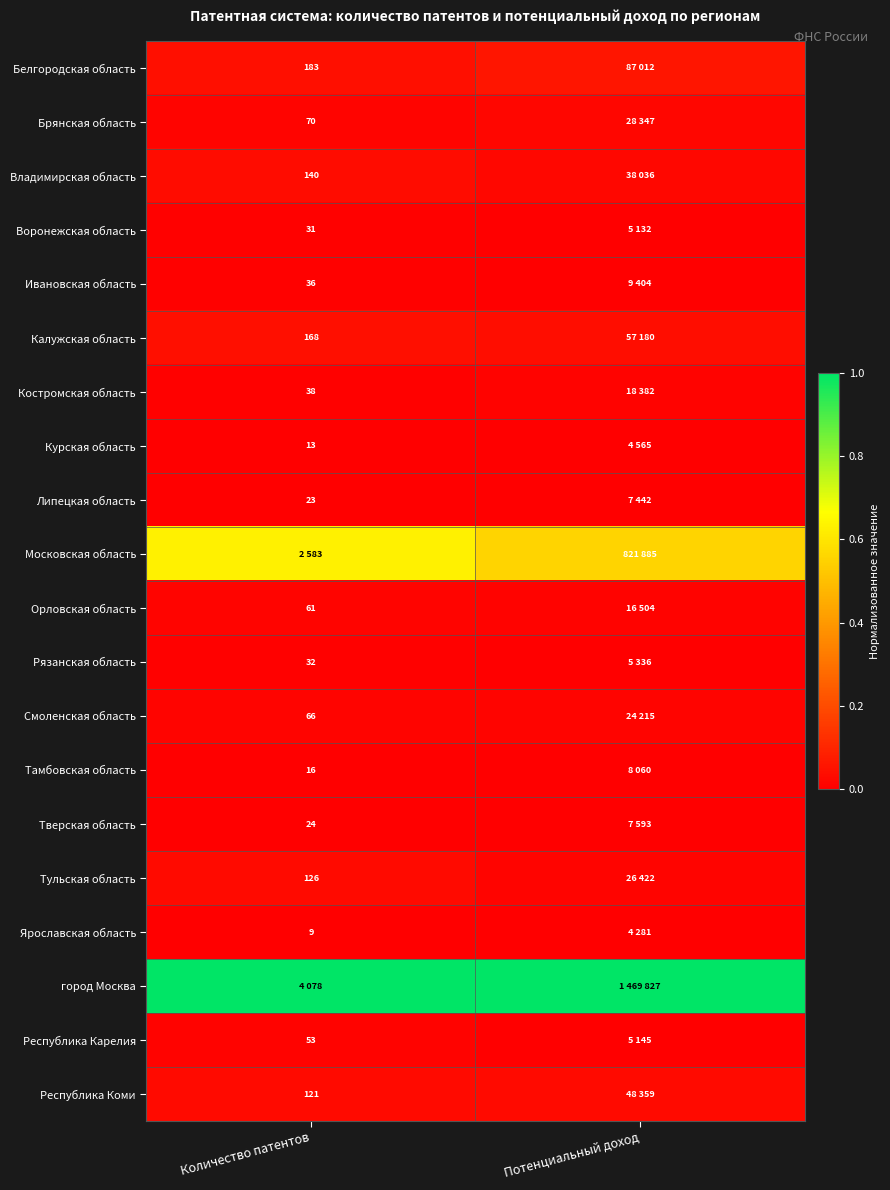

What value does the Московская область series have at Количество патентов?

0.6